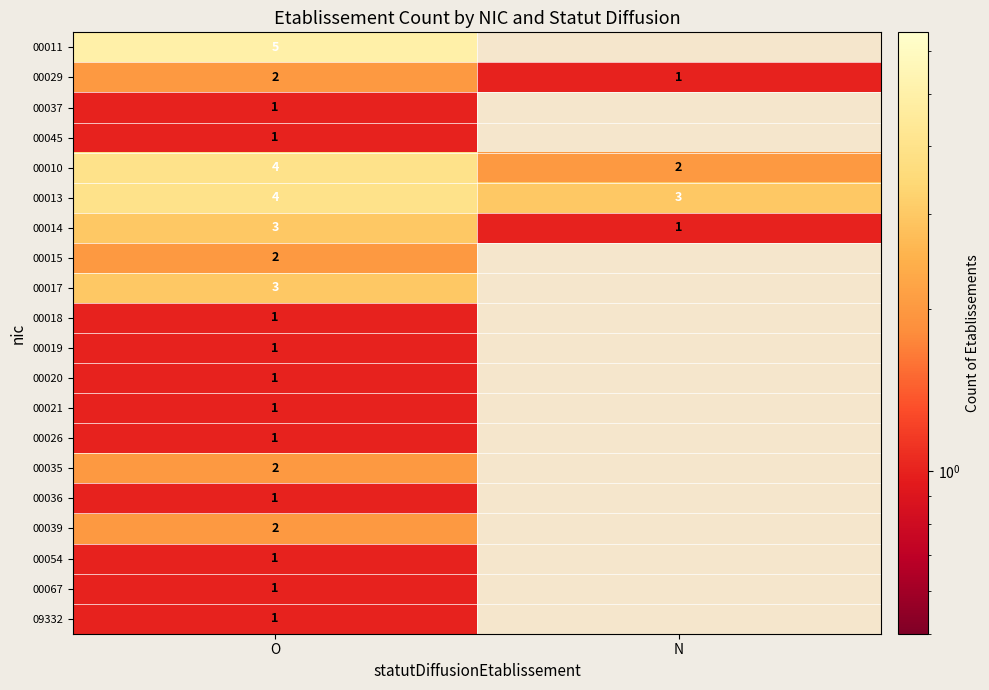

At which label does 00013 reach its peak?

O